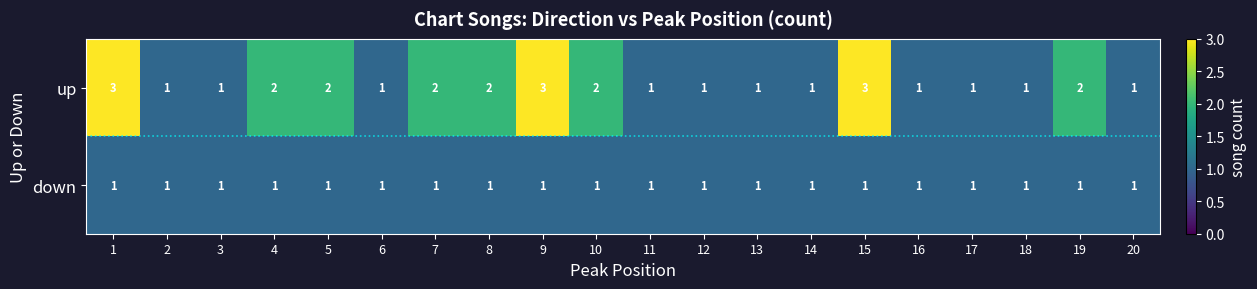

List the series in order of their overall mean, highest first.

up, down